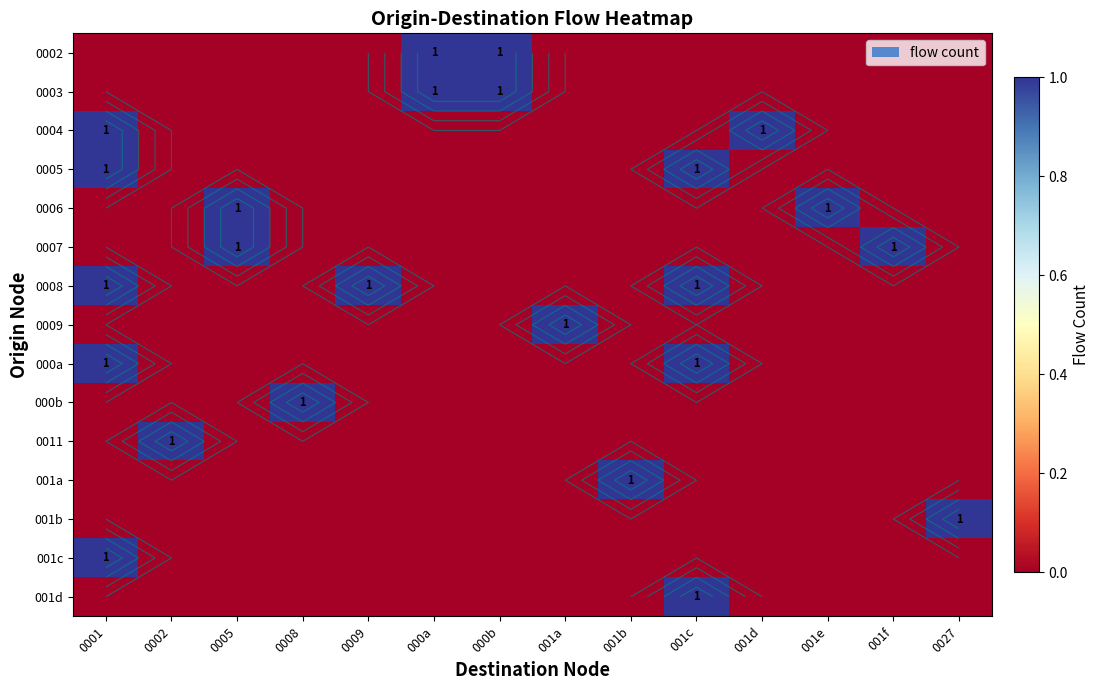

How many data points does each series have?

14